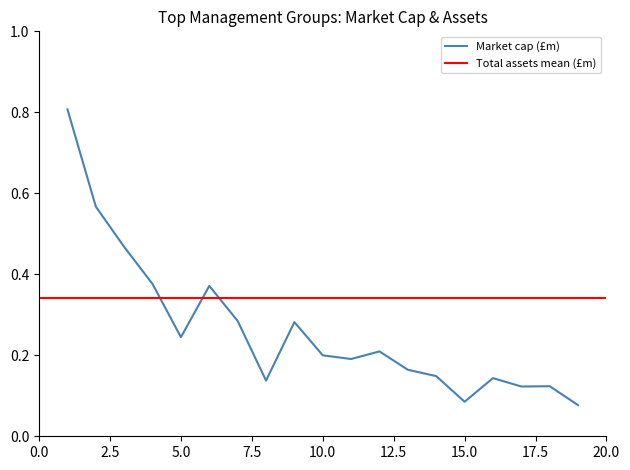

True or false: Market cap (£m) has a value of 0.1 at 10.0.

False